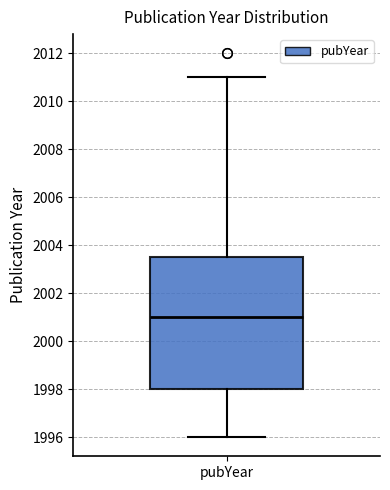

Where is the upper edge of the box for pubYear on the y-axis? The values are not printed on the chart, so give them approximately, as read against the axis.

2003.6